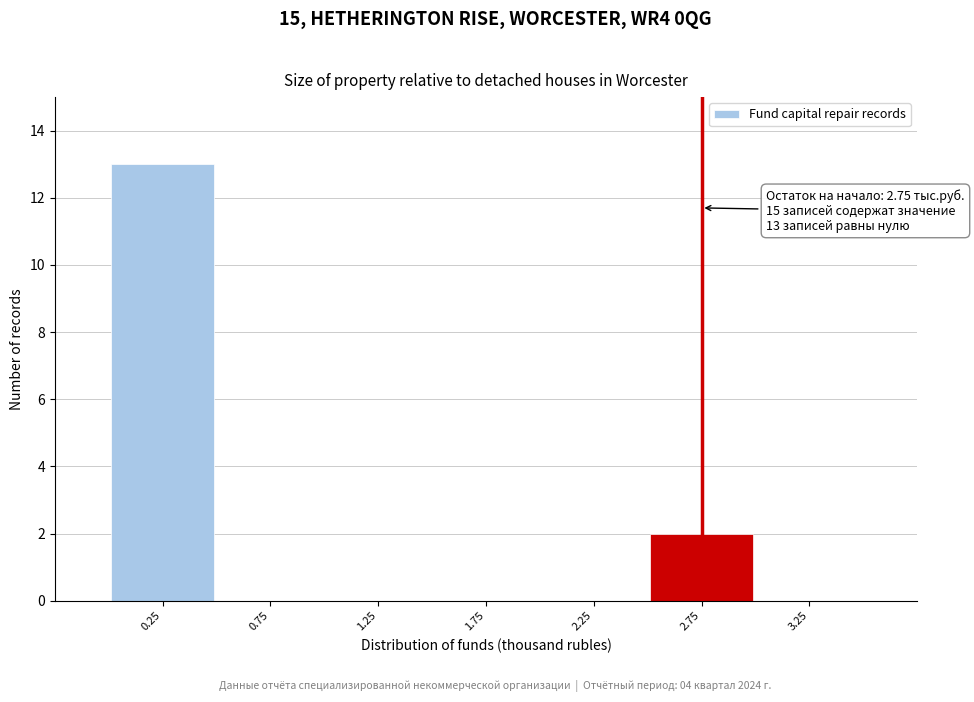

Over which range of the x-axis is the bar tallest?

0.0 to 0.5